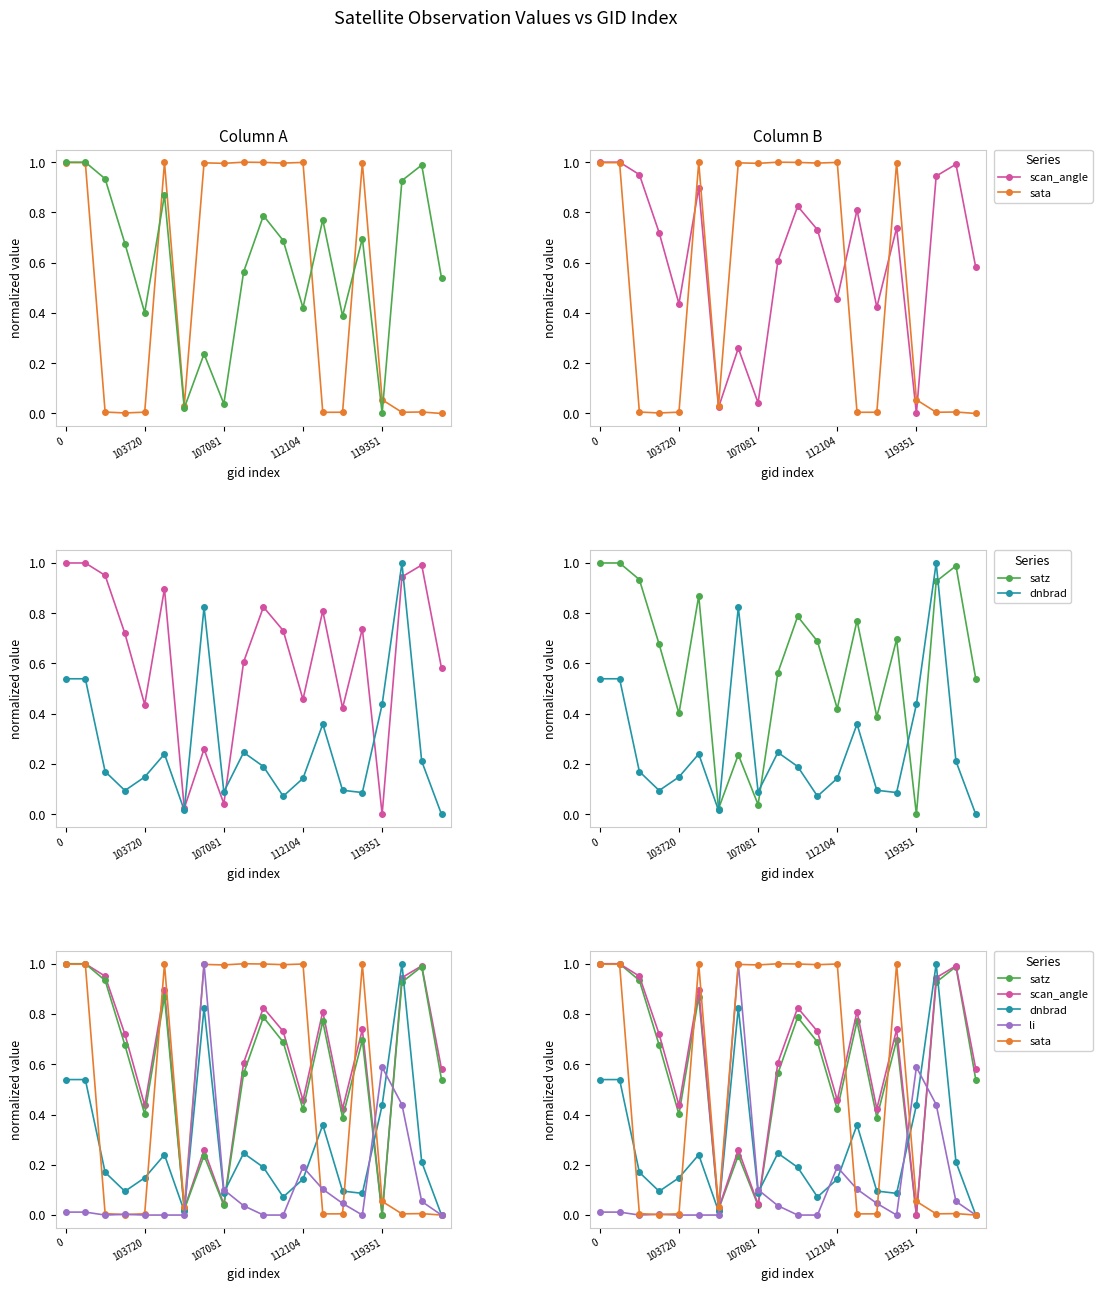

Is the value of dnbrad at 112104 greater than the value of li at 0?

Yes